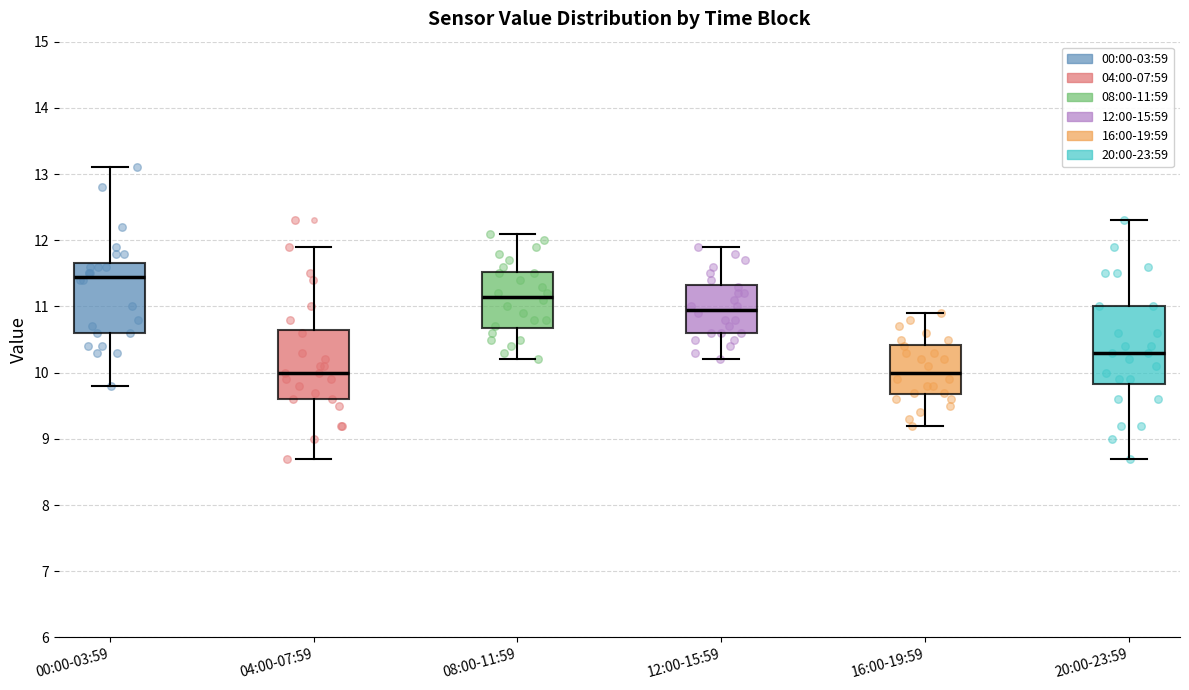

Reading left to right, read every box against the y-axis: the position of its median line, the range the box covers, and the ends of its whiskers. The values are not printed on the chart, so give them approximately, as read against the axis.

00:00-03:59: median 11.5, box 10.6 to 11.7, whiskers 9.8 to 13.1
04:00-07:59: median 10.0, box 9.6 to 10.7, whiskers 8.7 to 11.9
08:00-11:59: median 11.2, box 10.7 to 11.5, whiskers 10.2 to 12.1
12:00-15:59: median 11.0, box 10.6 to 11.3, whiskers 10.2 to 11.9
16:00-19:59: median 10.0, box 9.7 to 10.4, whiskers 9.2 to 10.9
20:00-23:59: median 10.3, box 9.8 to 11.0, whiskers 8.7 to 12.3